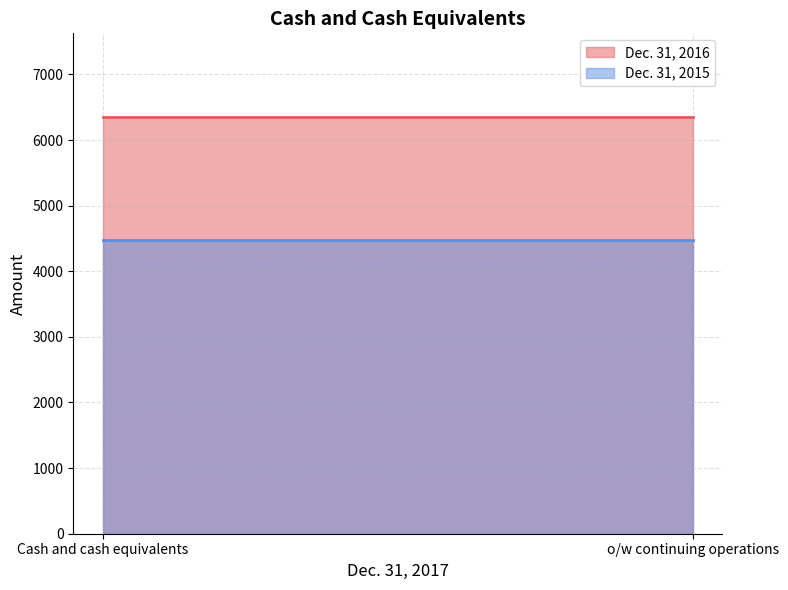

At which category is the sum across all series the highest?

Cash and cash equivalents